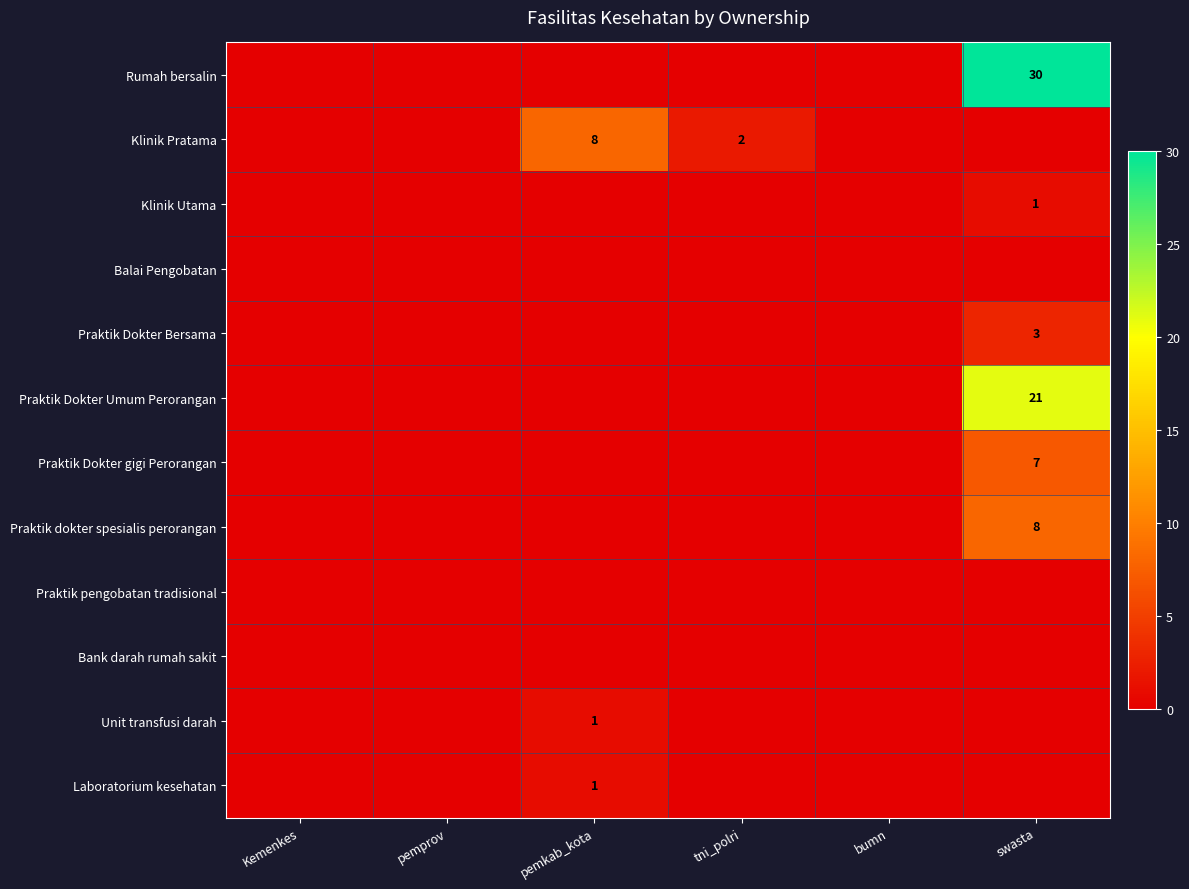

Is it true that Klinik Pratama equals 2 at tni_polri?

True